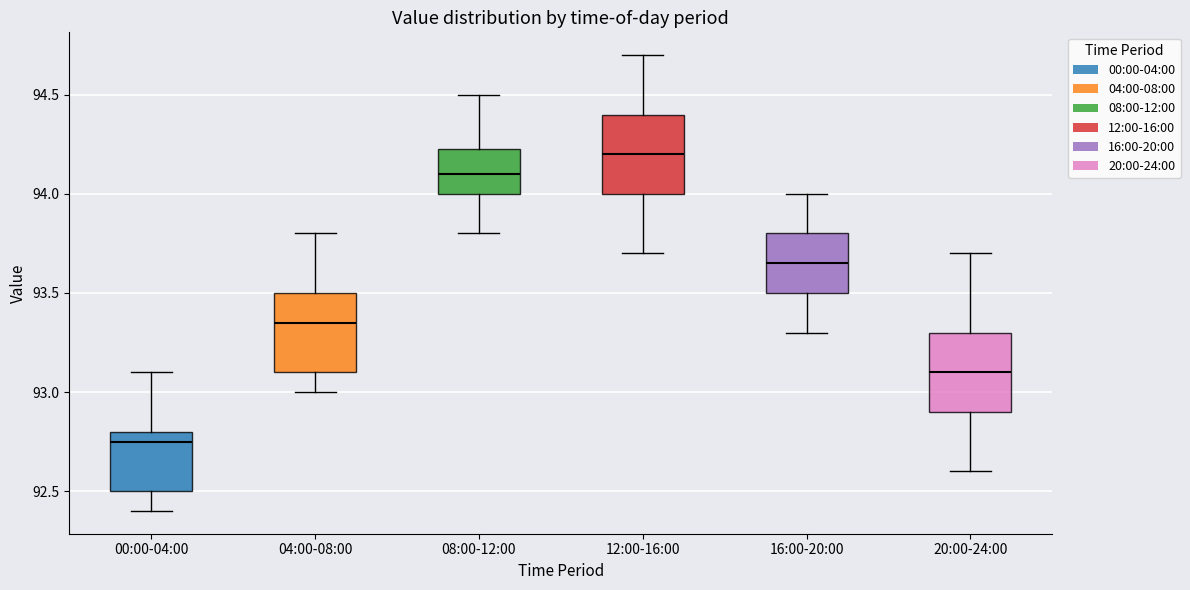

Reading left to right, transcribe this box plot: for each box, give where its median line is, the range the box spans, and where its two whiskers end, as read against the y-axis. The values are not printed on the chart, so give them approximately, as read against the axis.

00:00-04:00: median 92.75, box 92.50 to 92.80, whiskers 92.40 to 93.10
04:00-08:00: median 93.35, box 93.10 to 93.50, whiskers 93.00 to 93.80
08:00-12:00: median 94.10, box 94.00 to 94.25, whiskers 93.80 to 94.50
12:00-16:00: median 94.20, box 94.00 to 94.40, whiskers 93.70 to 94.70
16:00-20:00: median 93.65, box 93.50 to 93.80, whiskers 93.30 to 94.00
20:00-24:00: median 93.10, box 92.90 to 93.30, whiskers 92.60 to 93.70